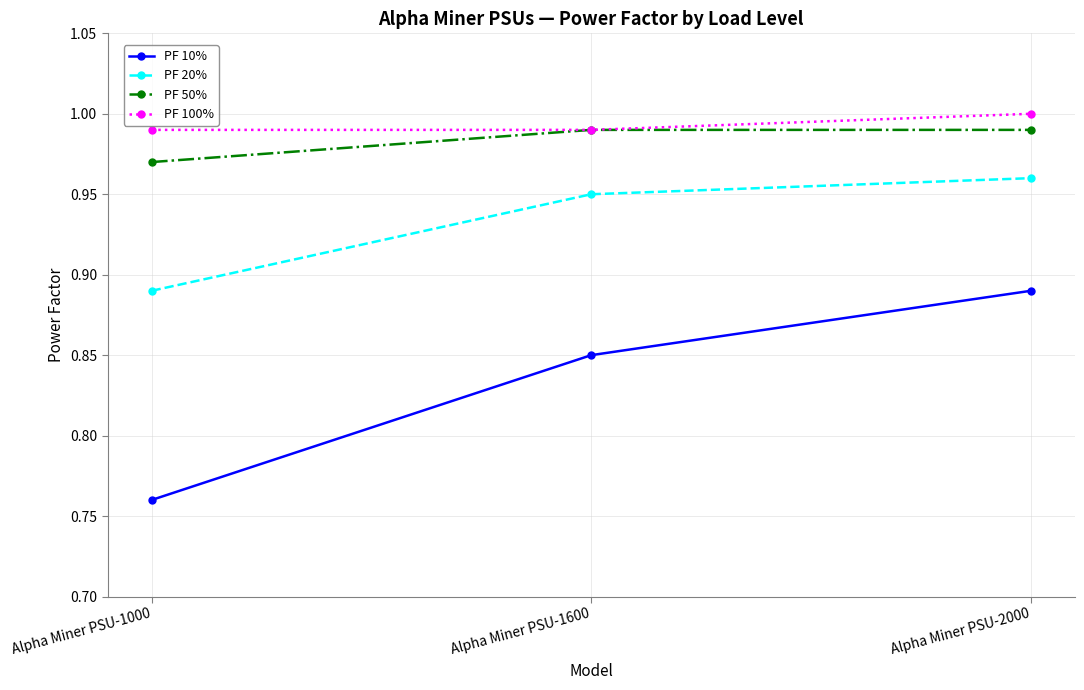

True or false: PF 50% has a value of 1.3 at Alpha Miner PSU-2000.

False